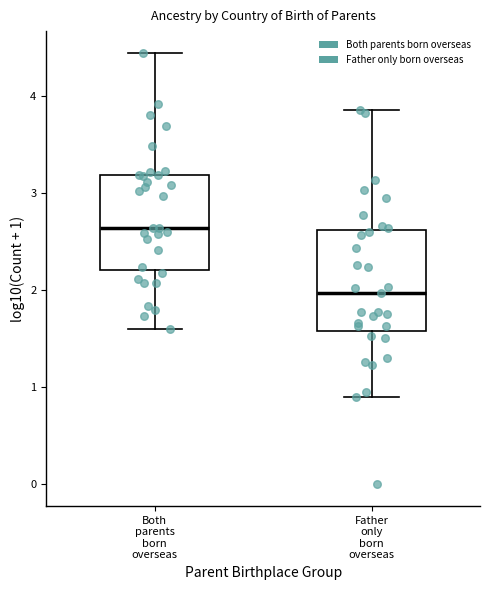

Reading left to right, transcribe this box plot: for each box, give where its median line is, the range the box spans, and where its two whiskers end, as read against the y-axis. The values are not printed on the chart, so give them approximately, as read against the axis.

Both parents born overseas: median 2.6, box 2.2 to 3.2, whiskers 1.6 to 4.4
Father only born overseas: median 2.0, box 1.6 to 2.6, whiskers 0.9 to 3.9